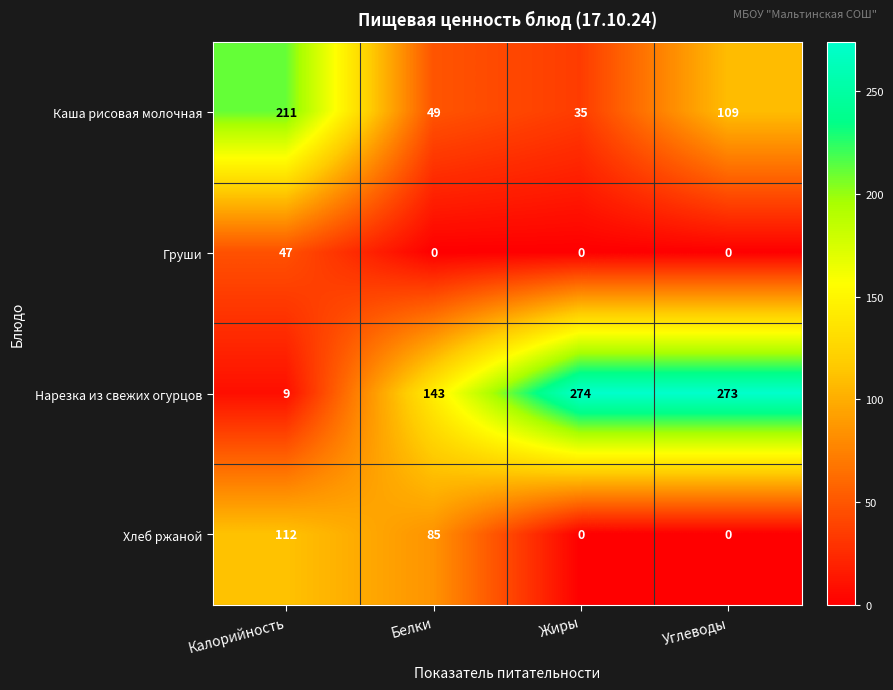

List the series in order of their overall mean, lowest first.

Груши, Хлеб ржаной, Каша рисовая молочная, Нарезка из свежих огурцов